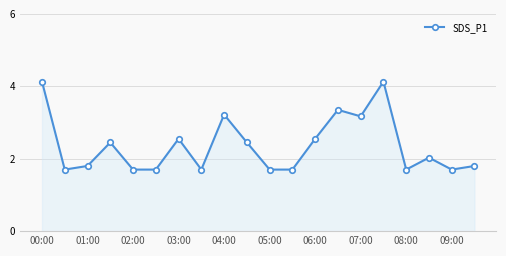

What is the value of the 16th point from the left?

4.1